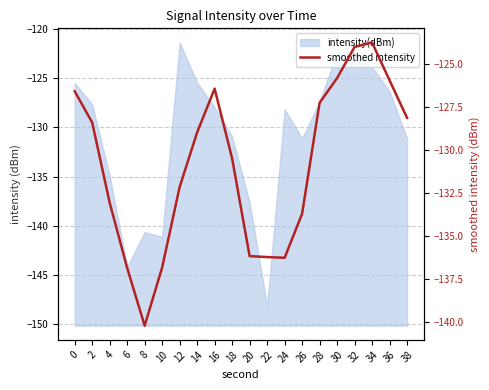

Between 16 and 26, which is larger?

16